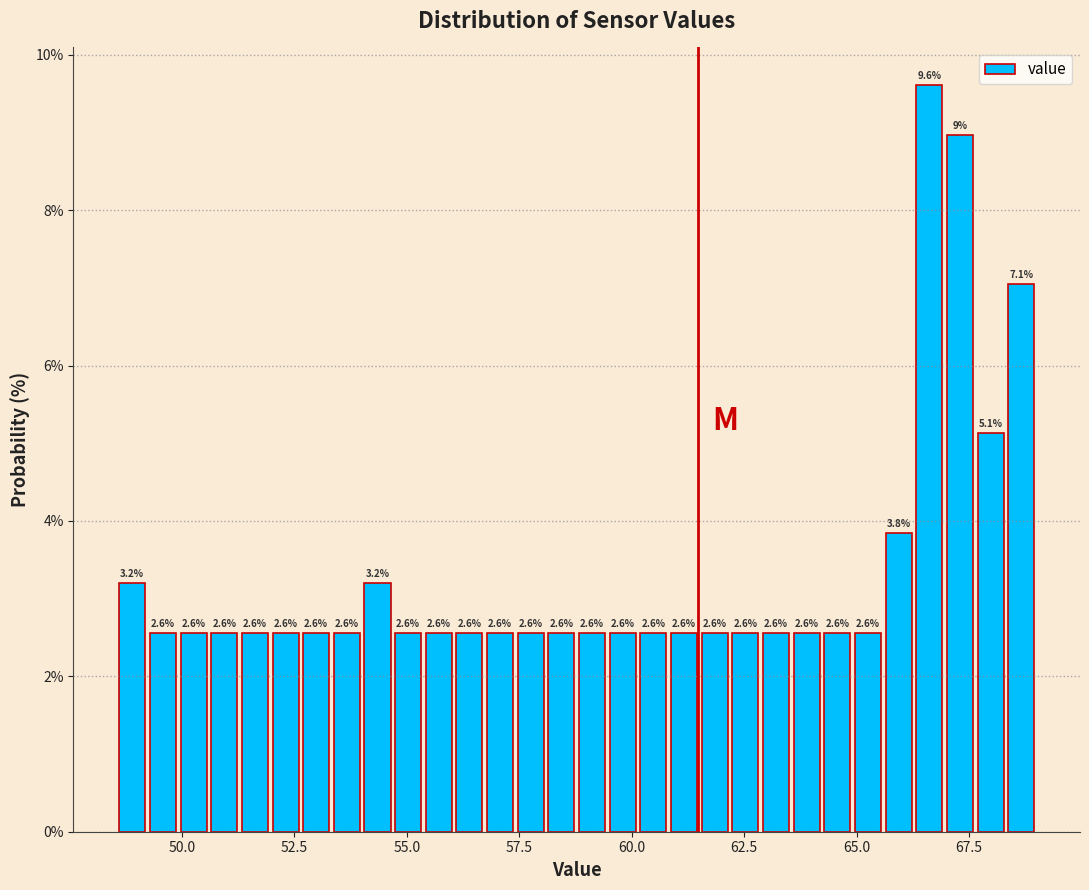

Read against the x-axis, roughly where is the centre of the tallest bar?

66.5